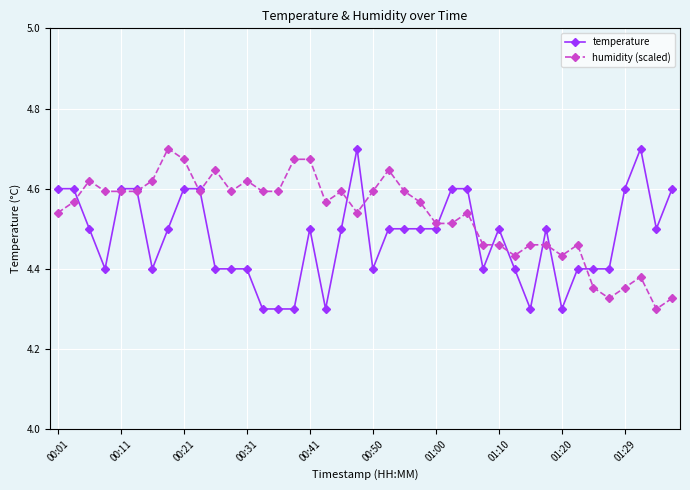

True or false: temperature has more than 2 points higher than both neighbors.

True